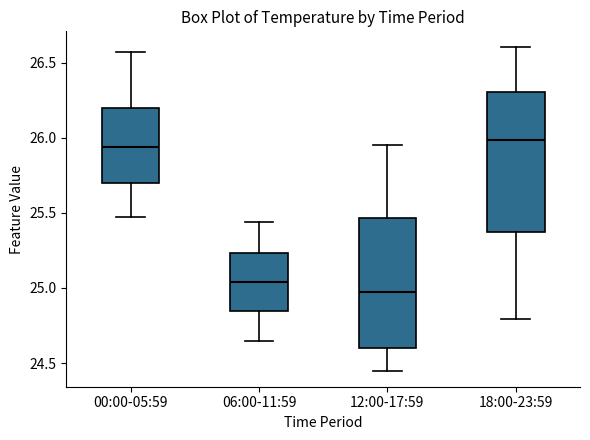

Reading left to right, read every box against the y-axis: the position of its median line, the range the box covers, and the ends of its whiskers. The values are not printed on the chart, so give them approximately, as read against the axis.

00:00-05:59: median 25.95, box 25.70 to 26.20, whiskers 25.45 to 26.55
06:00-11:59: median 25.05, box 24.85 to 25.25, whiskers 24.65 to 25.45
12:00-17:59: median 25.00, box 24.60 to 25.45, whiskers 24.45 to 25.95
18:00-23:59: median 26.00, box 25.40 to 26.30, whiskers 24.80 to 26.60